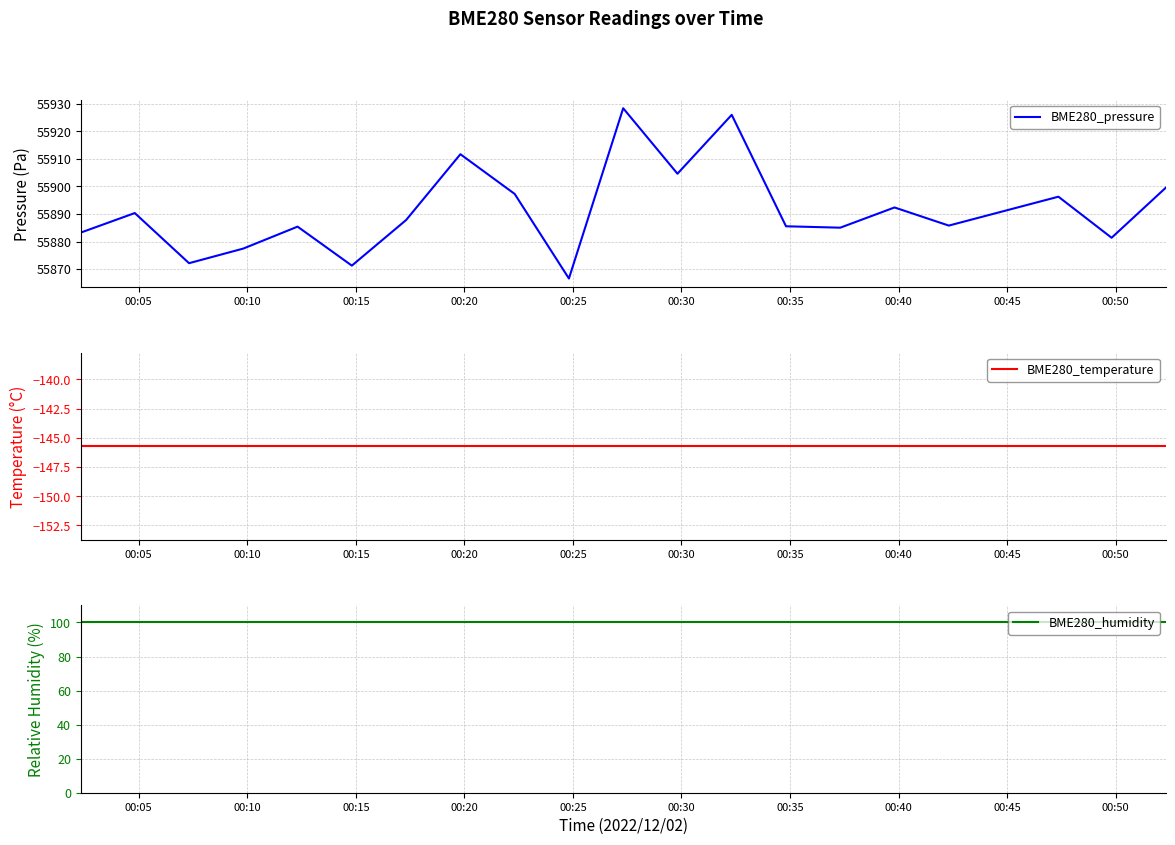

What is the highest value of the BME280_pressure series?

55928.4